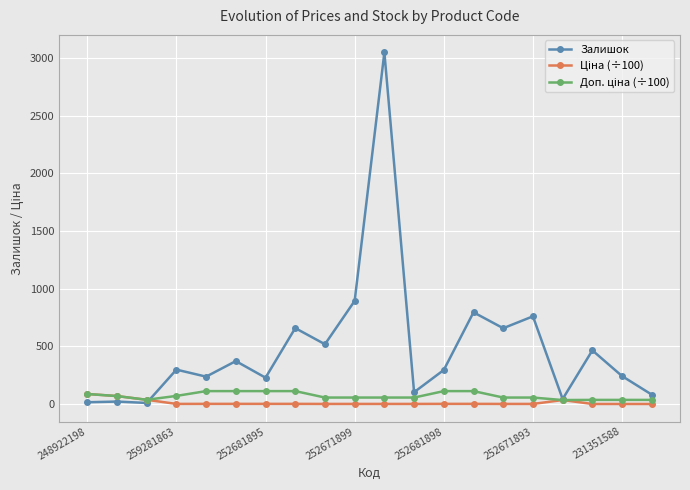

Which series has the largest range (max minus min)?

Залишок